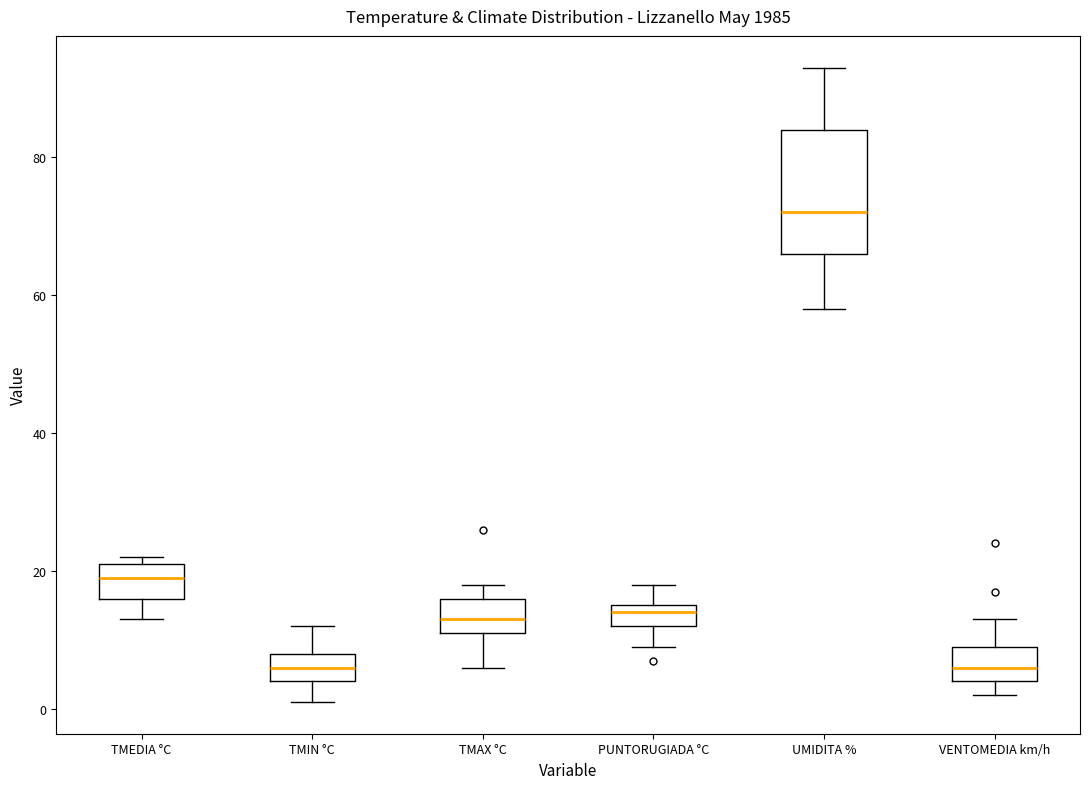

Reading left to right, transcribe this box plot: for each box, give where its median line is, the range the box spans, and where its two whiskers end, as read against the y-axis. The values are not printed on the chart, so give them approximately, as read against the axis.

TMEDIA °C: median 20, box 16 to 22, whiskers 14 to 22 (just above the box's upper edge)
TMIN °C: median 6, box 4 to 8, whiskers 2 to 12
TMAX °C: median 14, box 12 to 16, whiskers 6 to 18
PUNTORUGIADA °C: median 14, box 12 to 16, whiskers 10 to 18
UMIDITA %: median 72, box 66 to 84, whiskers 58 to 94
VENTOMEDIA km/h: median 6, box 4 to 10, whiskers 2 to 14